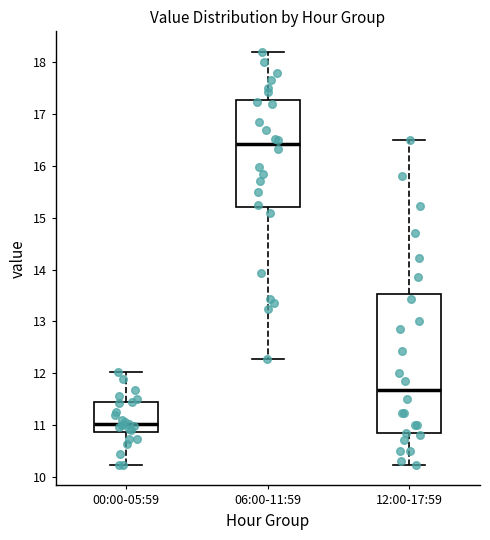

Which box is the tallest, from its lower edge to its upper edge?

12:00-17:59